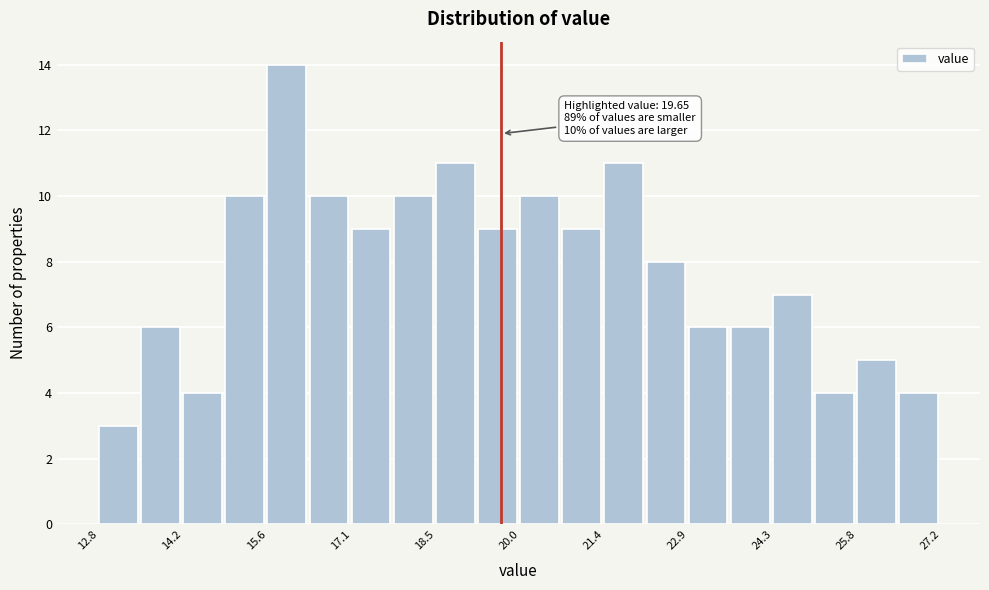

Read against the x-axis, roughly where is the centre of the tallest bar?

16.0